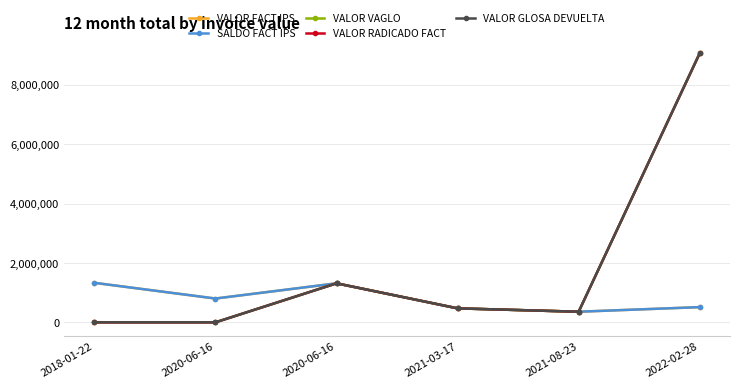

The value of SALDO FACT IPS at 2022-02-28 is 512310. True or false?

True